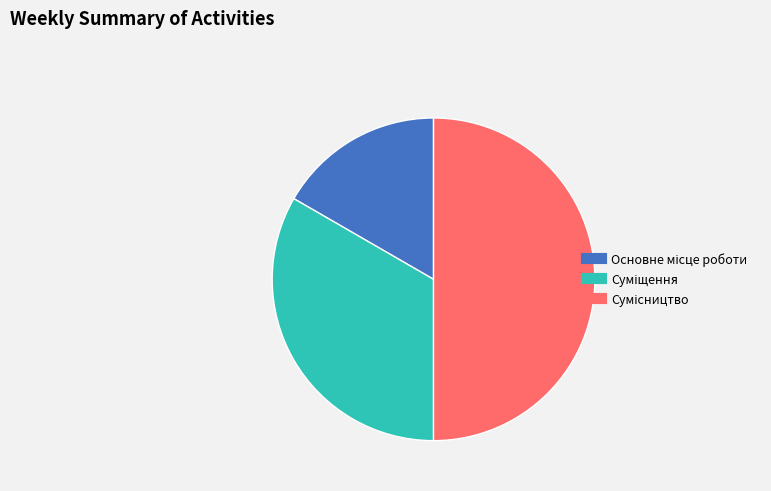

To the nearest percent, what is the average slice percentage?

33%